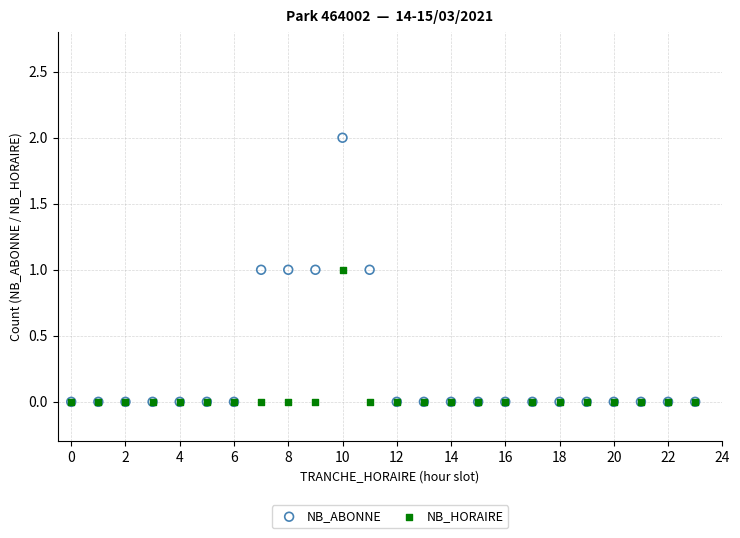

What are all the series names shown in the legend?

NB_ABONNE, NB_HORAIRE